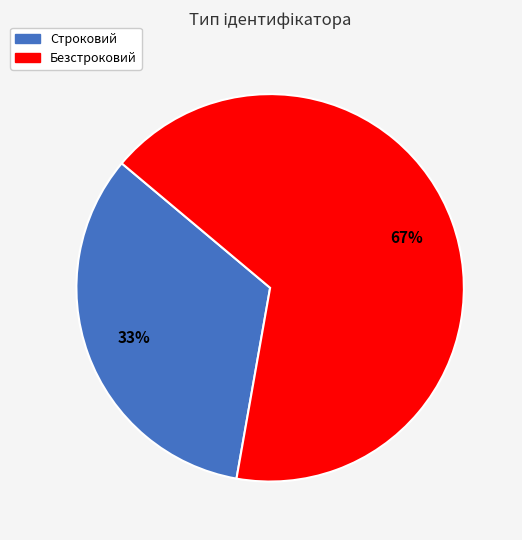

Which has a higher value, Безстроковий or Строковий?

Безстроковий